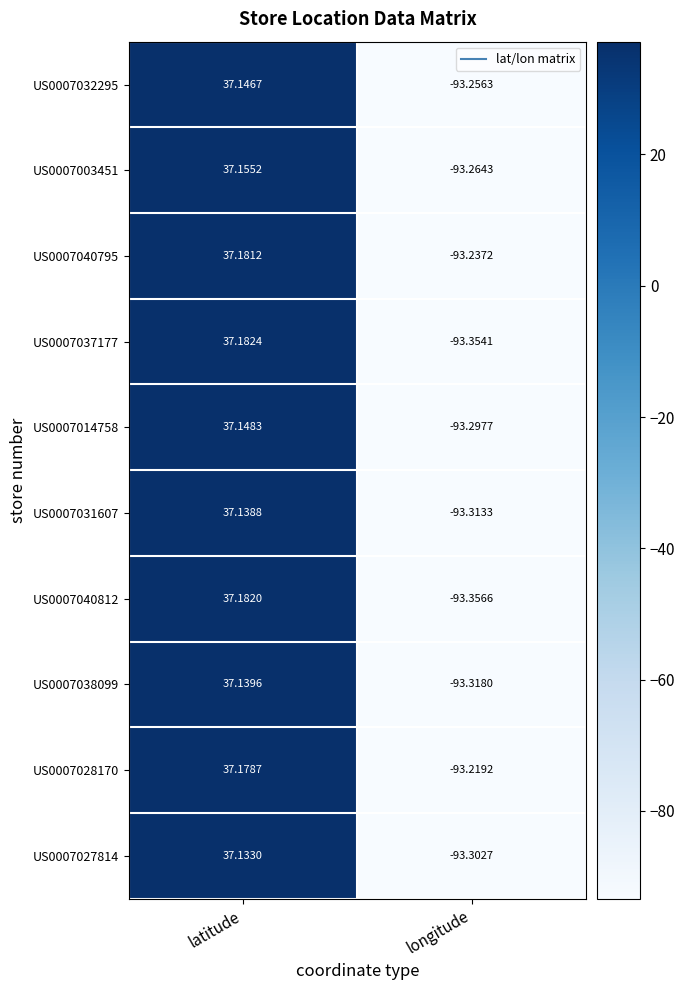

Which category has the lowest value across all series?

longitude